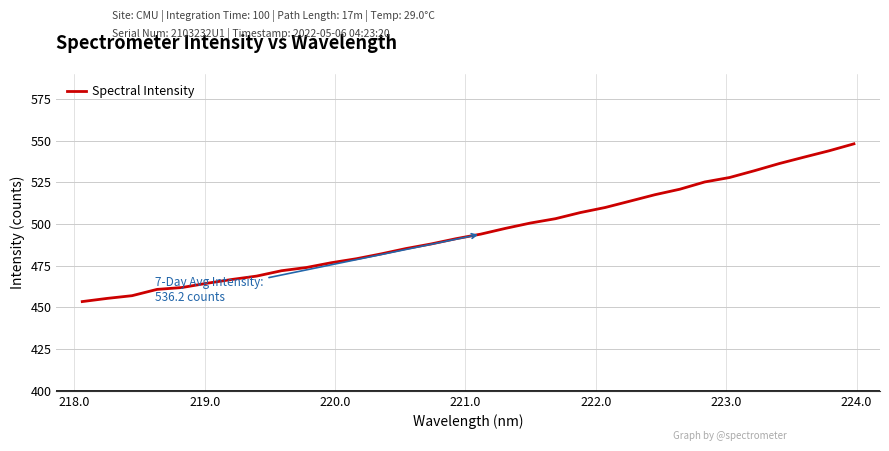

What is the difference between the second highest and minimum values?

90.4